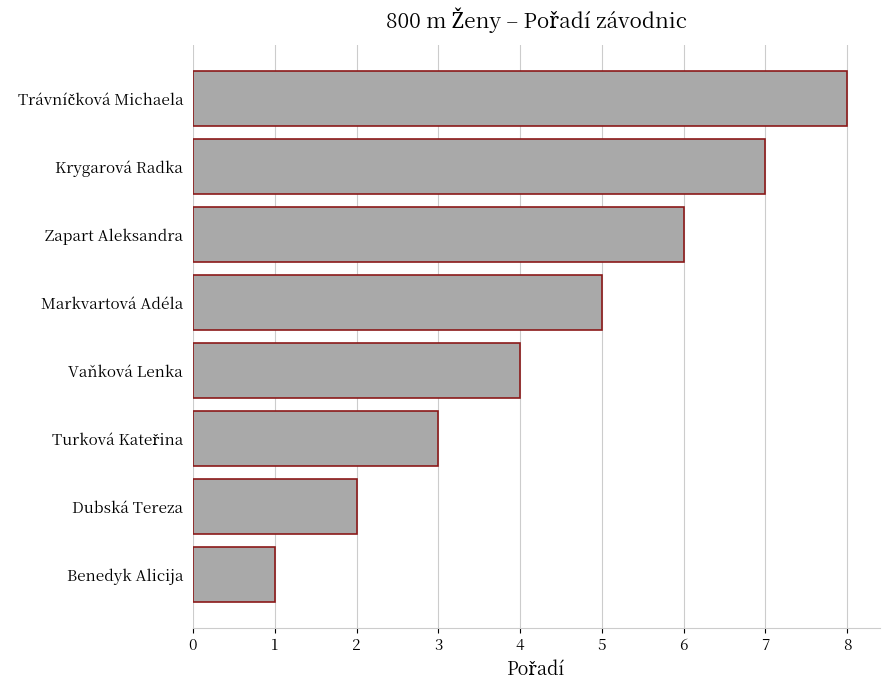

Read the value at Krygarová Radka.

7